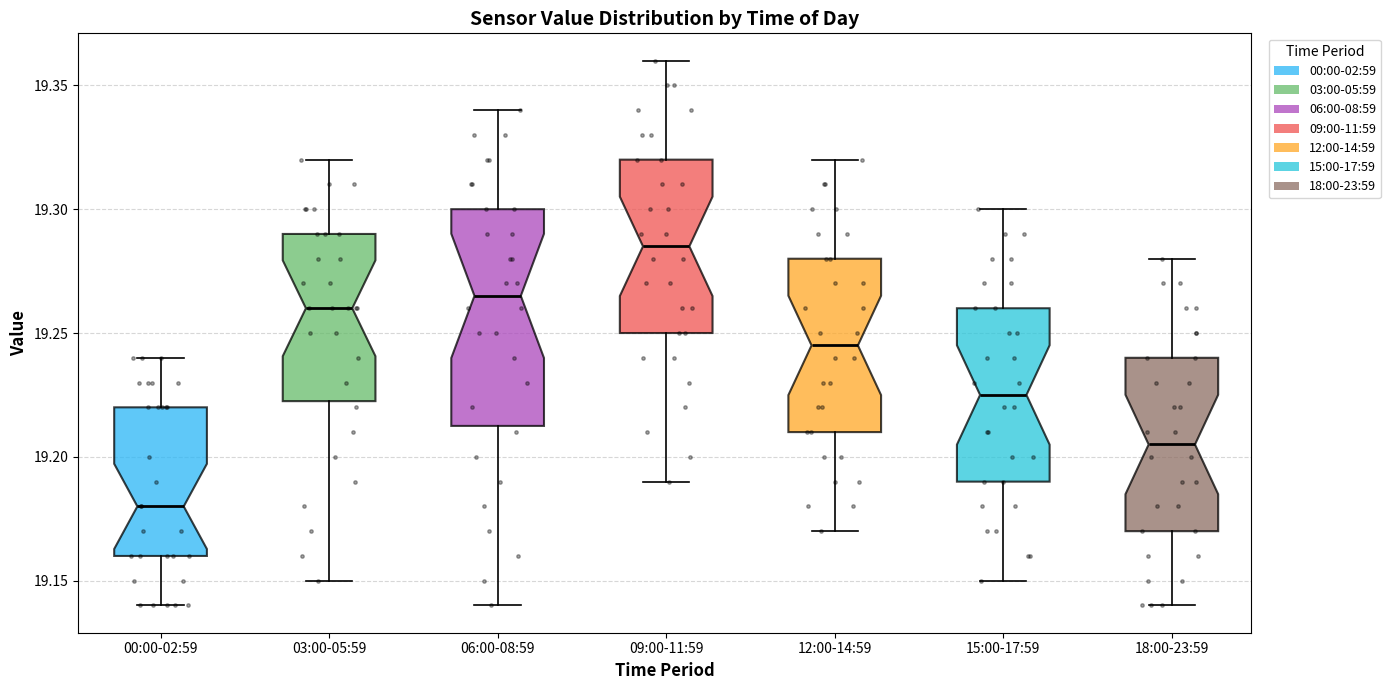

Reading left to right, read every box against the y-axis: the position of its median line, the range the box covers, and the ends of its whiskers. The values are not printed on the chart, so give them approximately, as read against the axis.

00:00-02:59: median 19.180, box 19.160 to 19.220, whiskers 19.140 to 19.240
03:00-05:59: median 19.260, box 19.225 to 19.290, whiskers 19.150 to 19.320
06:00-08:59: median 19.265, box 19.215 to 19.300, whiskers 19.140 to 19.340
09:00-11:59: median 19.285, box 19.250 to 19.320, whiskers 19.190 to 19.360
12:00-14:59: median 19.245, box 19.210 to 19.280, whiskers 19.170 to 19.320
15:00-17:59: median 19.225, box 19.190 to 19.260, whiskers 19.150 to 19.300
18:00-23:59: median 19.205, box 19.170 to 19.240, whiskers 19.140 to 19.280